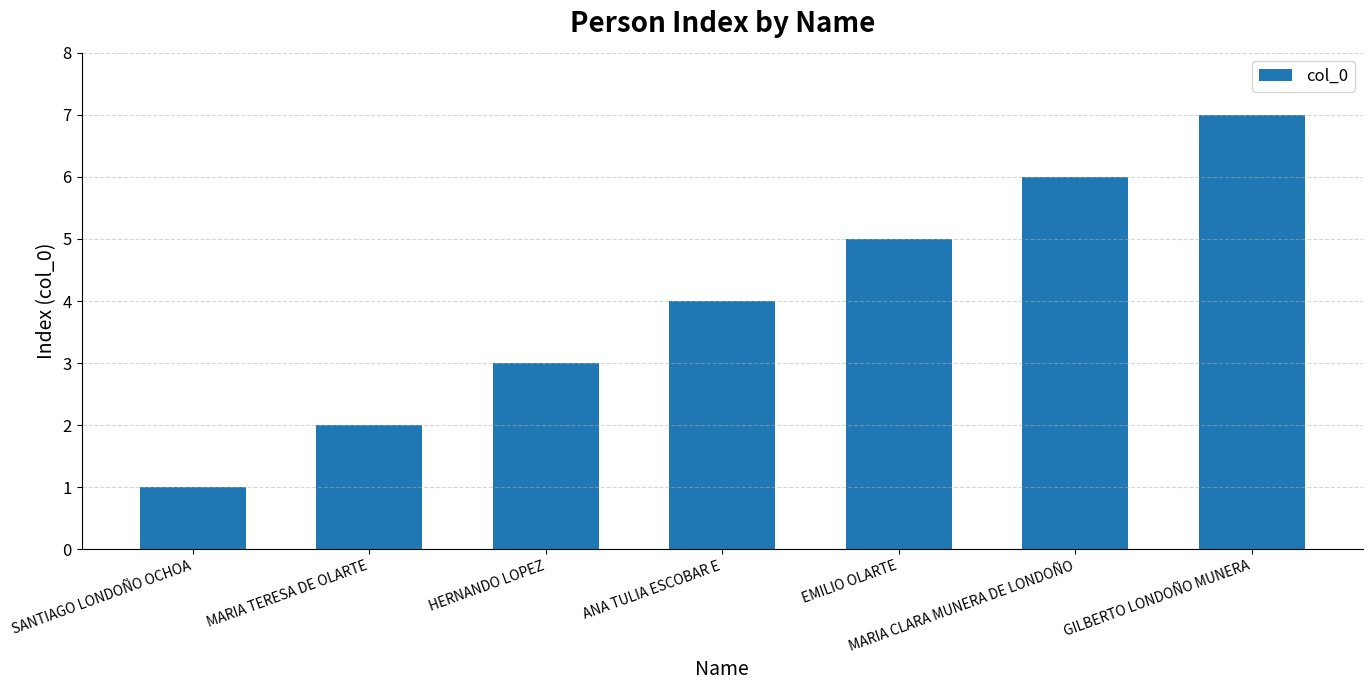

List the labels in order of value, smallest first.

SANTIAGO LONDOÑO OCHOA, MARIA TERESA DE OLARTE, HERNANDO LOPEZ, ANA TULIA ESCOBAR E, EMILIO OLARTE, MARIA CLARA MUNERA DE LONDOÑO, GILBERTO LONDOÑO MUNERA